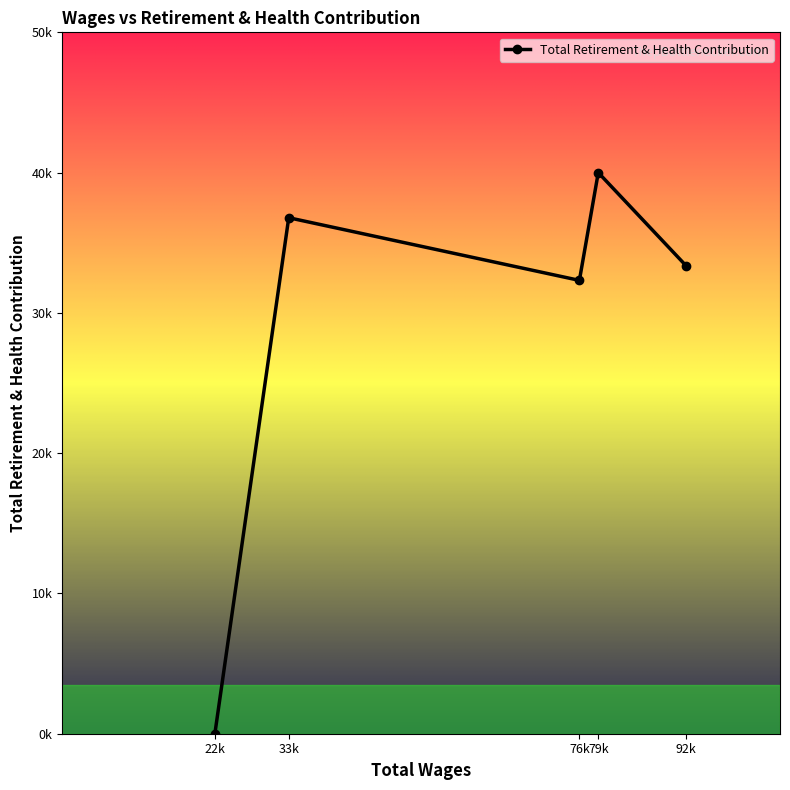

Between 76k and 79k, which is larger?

79k